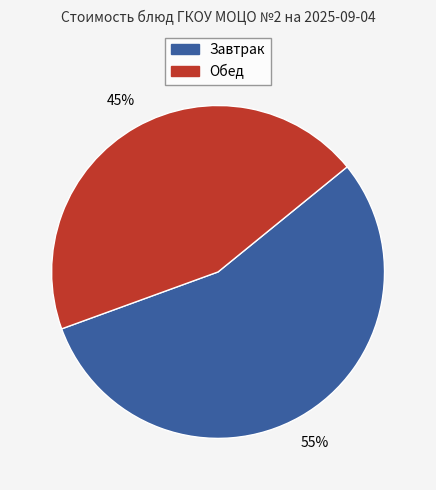

To the nearest percent, what percentage of the pie is Завтрак?

55%